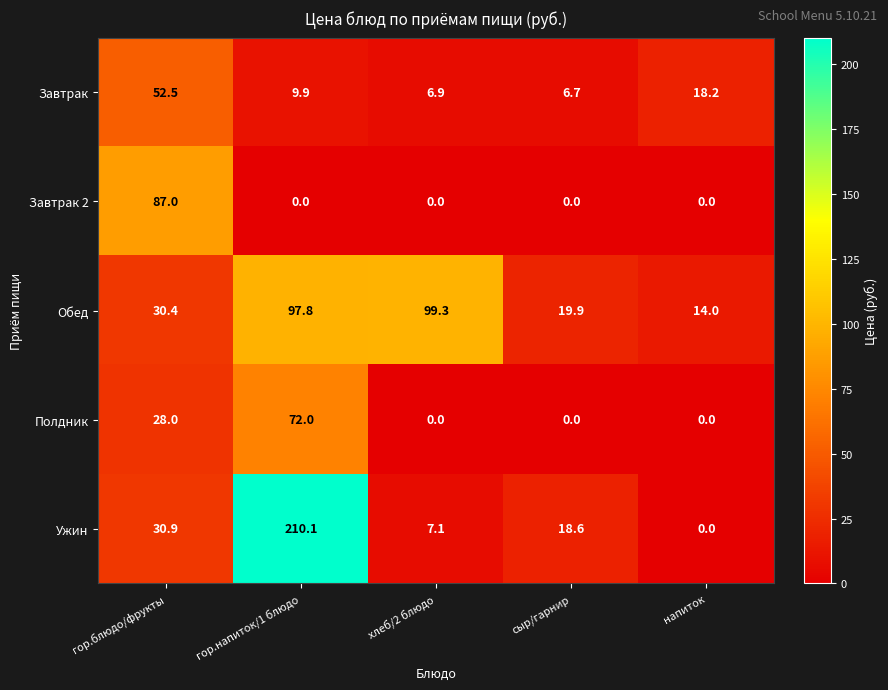

Reading right to left, what are all the values shown in this chart?

Завтрак: напиток=18.2	сыр/гарнир=6.7	хлеб/2 блюдо=6.9	гор.напиток/1 блюдо=9.9	гор.блюдо/фрукты=52.5
Завтрак 2: напиток=0.0	сыр/гарнир=0.0	хлеб/2 блюдо=0.0	гор.напиток/1 блюдо=0.0	гор.блюдо/фрукты=87.0
Обед: напиток=14.0	сыр/гарнир=19.9	хлеб/2 блюдо=99.3	гор.напиток/1 блюдо=97.8	гор.блюдо/фрукты=30.4
Полдник: напиток=0.0	сыр/гарнир=0.0	хлеб/2 блюдо=0.0	гор.напиток/1 блюдо=72.0	гор.блюдо/фрукты=28.0
Ужин: напиток=0.0	сыр/гарнир=18.6	хлеб/2 блюдо=7.1	гор.напиток/1 блюдо=210.1	гор.блюдо/фрукты=30.9